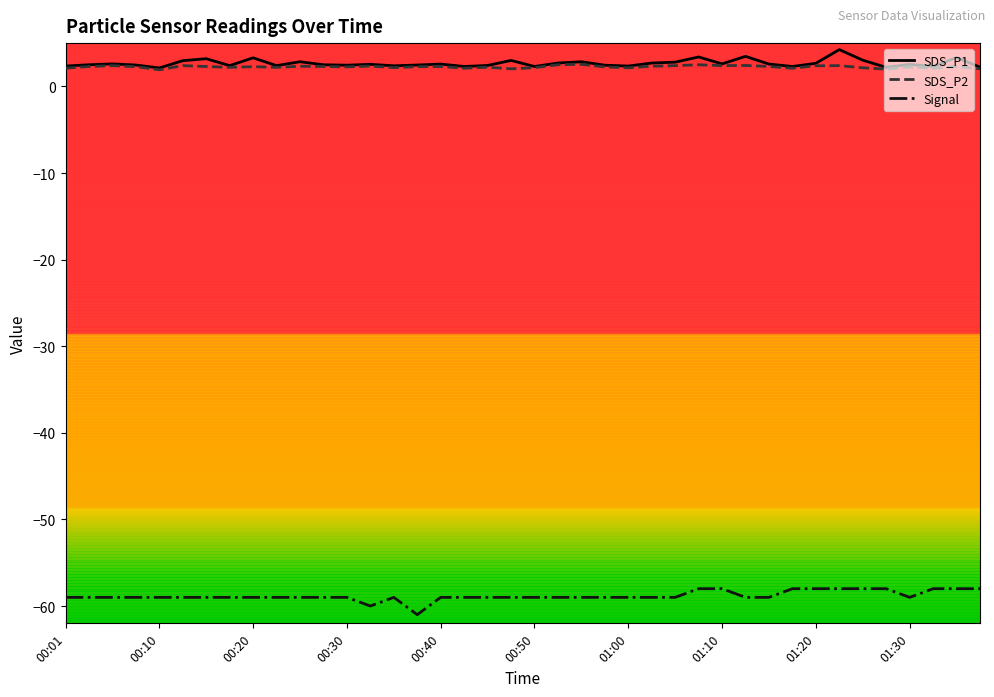

Is this an area chart (filled region under the line)?

No